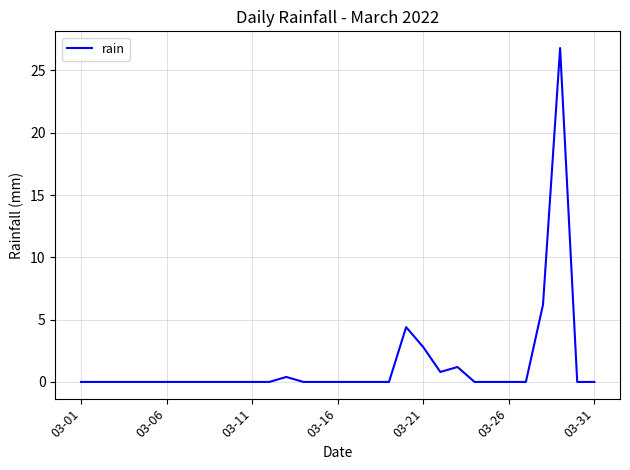

What is the greatest value displayed?

26.8